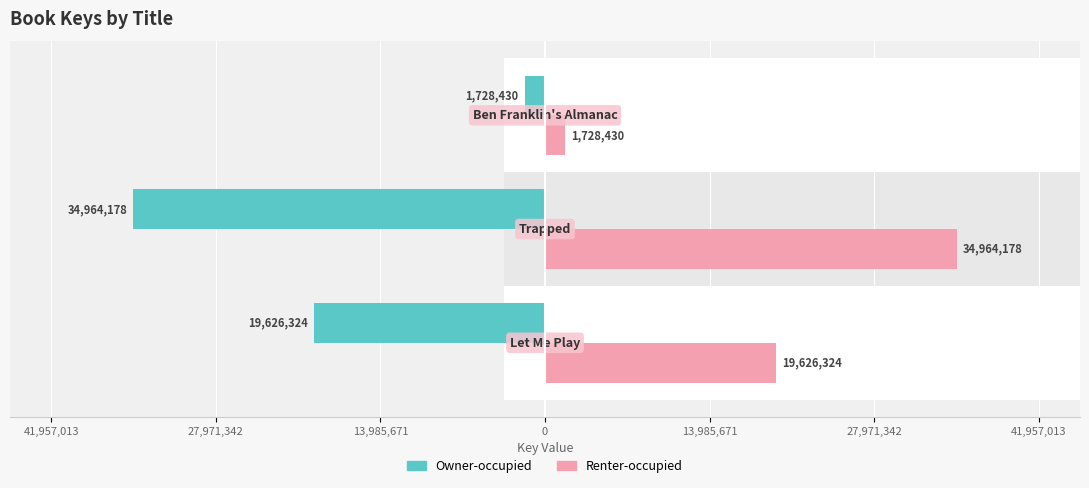

How many distinct data groups are displayed?

2